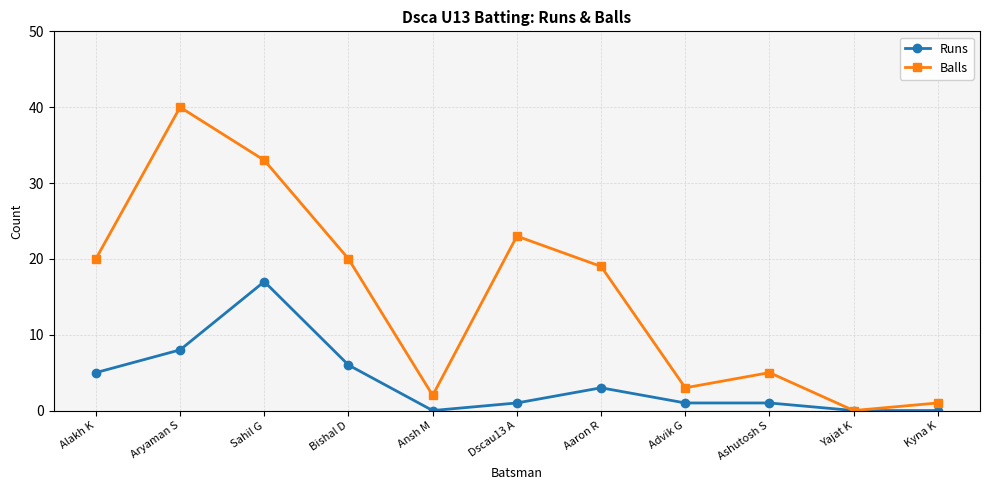

Where does the Balls series first go above 19?

Alakh K